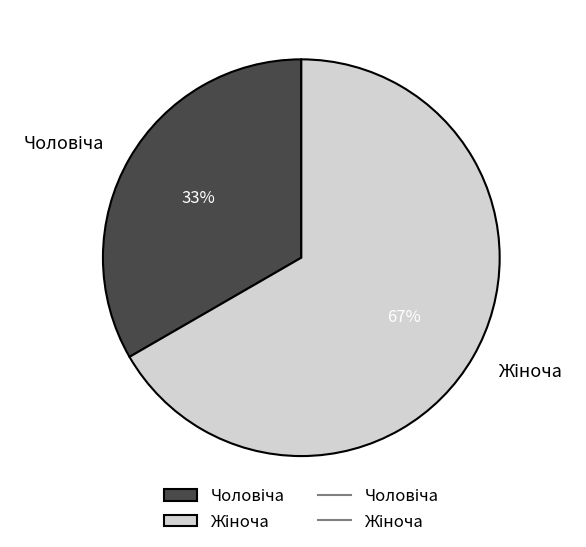

To the nearest percent, what is the average slice percentage?

50%